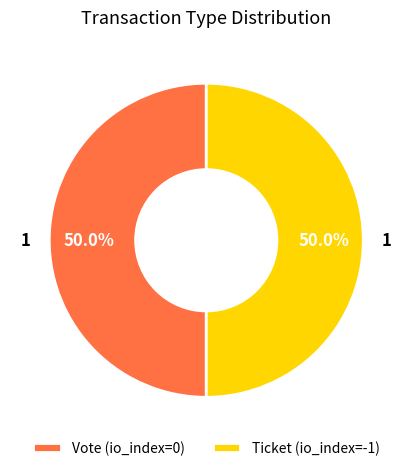

To the nearest percent, what is the average slice percentage?

50%